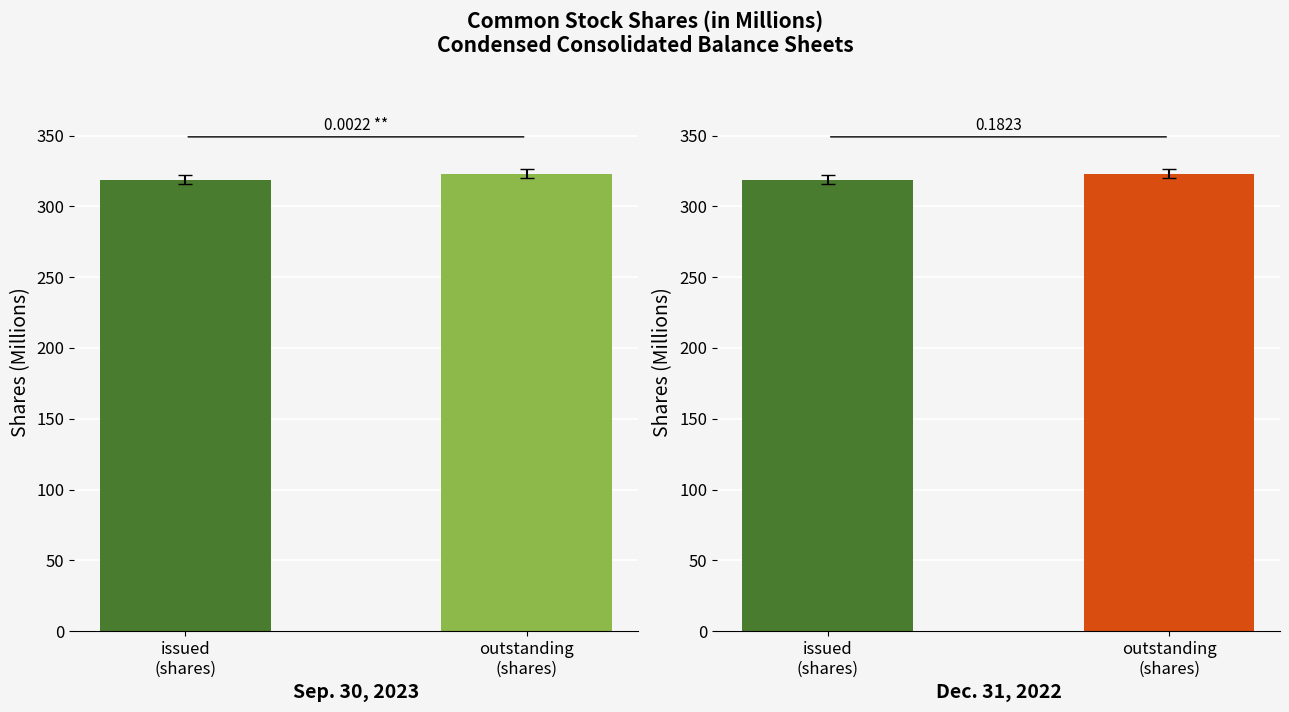

What is the sum of the values at outstanding
(shares) and issued
(shares)?

641.7